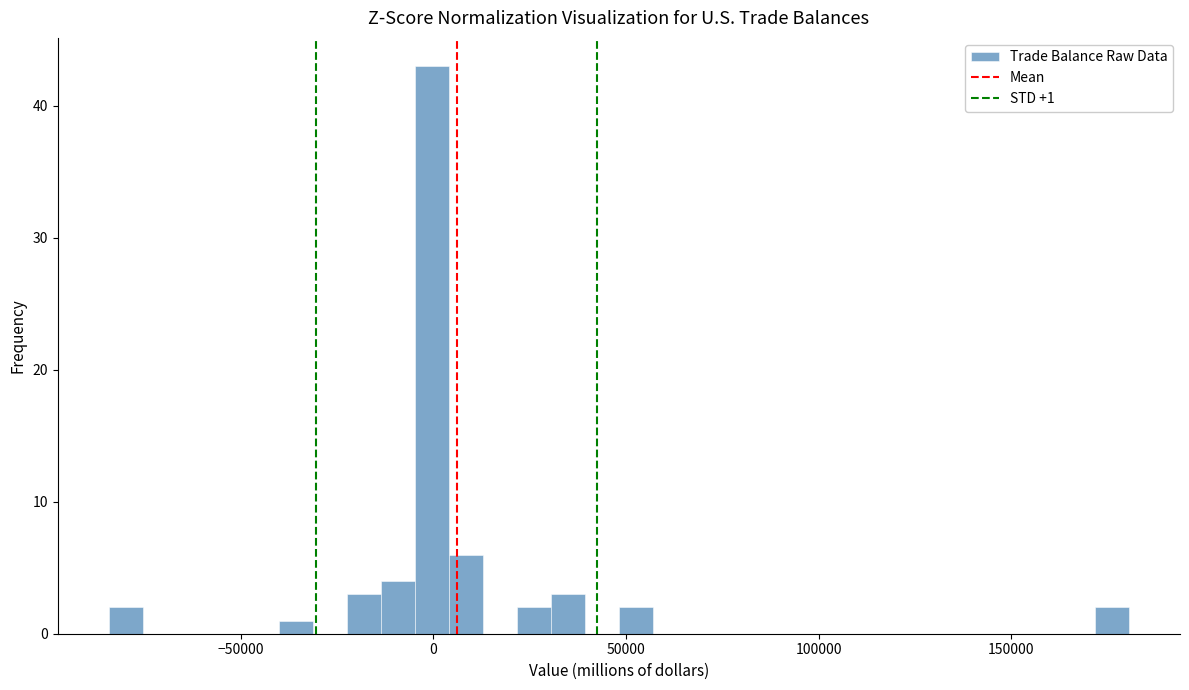

Around what value on the x-axis is the tallest bar? Give the approximate position of its centre, as read against the axis.

0